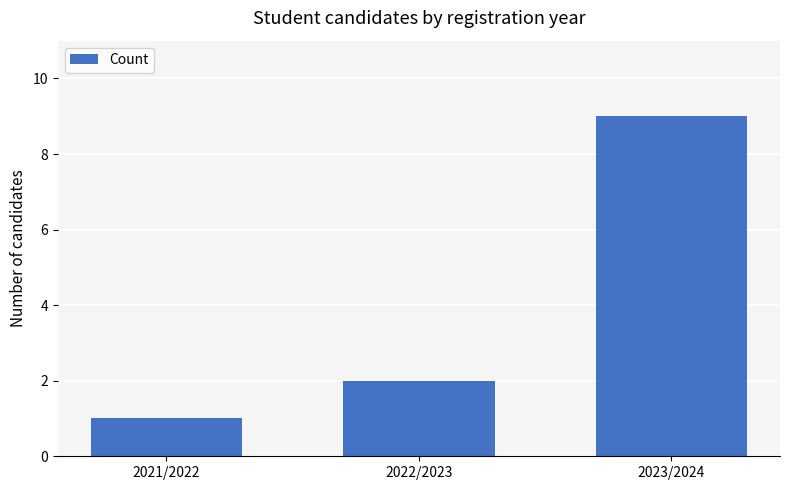

List the labels in order of value, largest first.

2023/2024, 2022/2023, 2021/2022